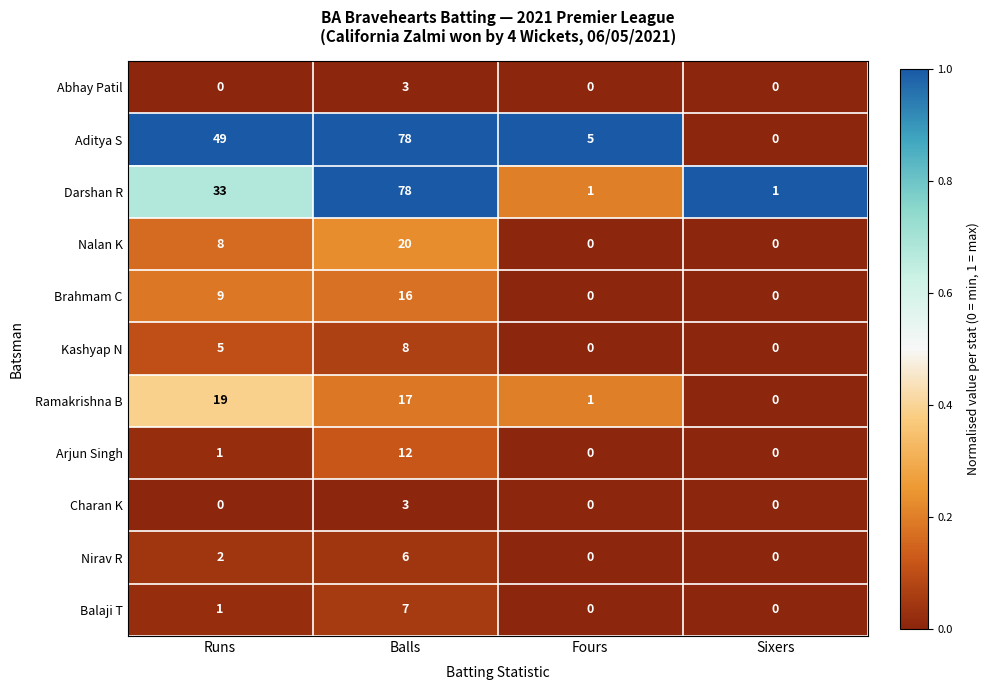

At which category is the sum across all series the highest?

Balls